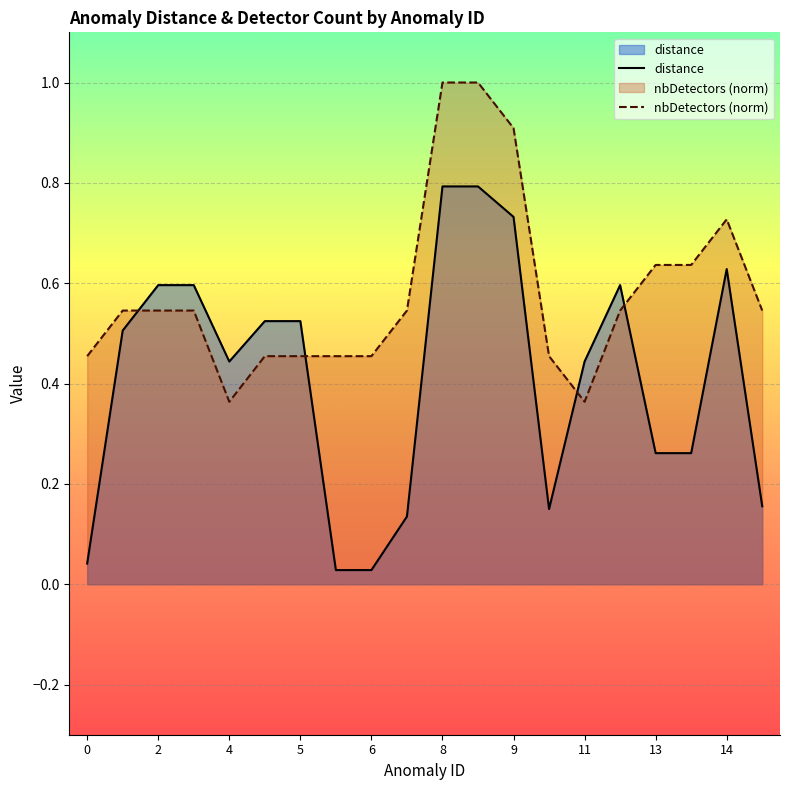

What is the sum of all distance values?

8.2